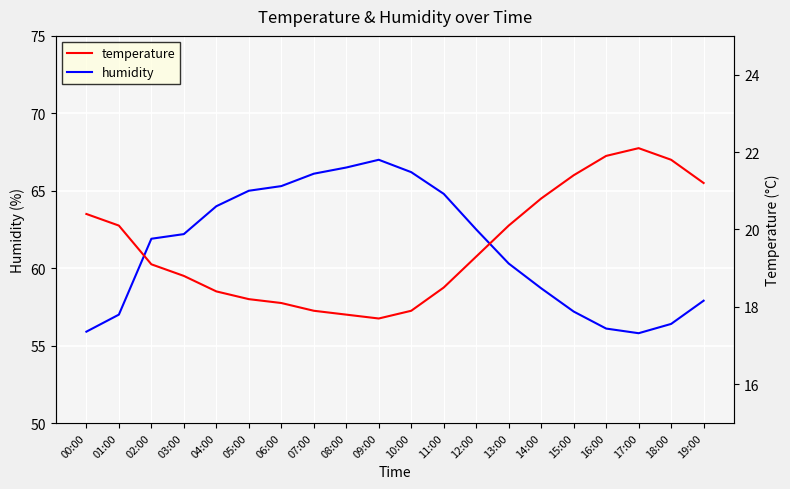

Reading left to right, extract all data points from this chart.

humidity: 55.9	57.0	61.9	62.2	64.0	65.0	65.3	66.1	66.5	67.0	66.2	64.8	62.5	60.3	58.7	57.2	56.1	55.8	56.4	57.9
temperature: 20.4	20.1	19.1	18.8	18.4	18.2	18.1	17.9	17.8	17.7	17.9	18.5	19.3	20.1	20.8	21.4	21.9	22.1	21.8	21.2